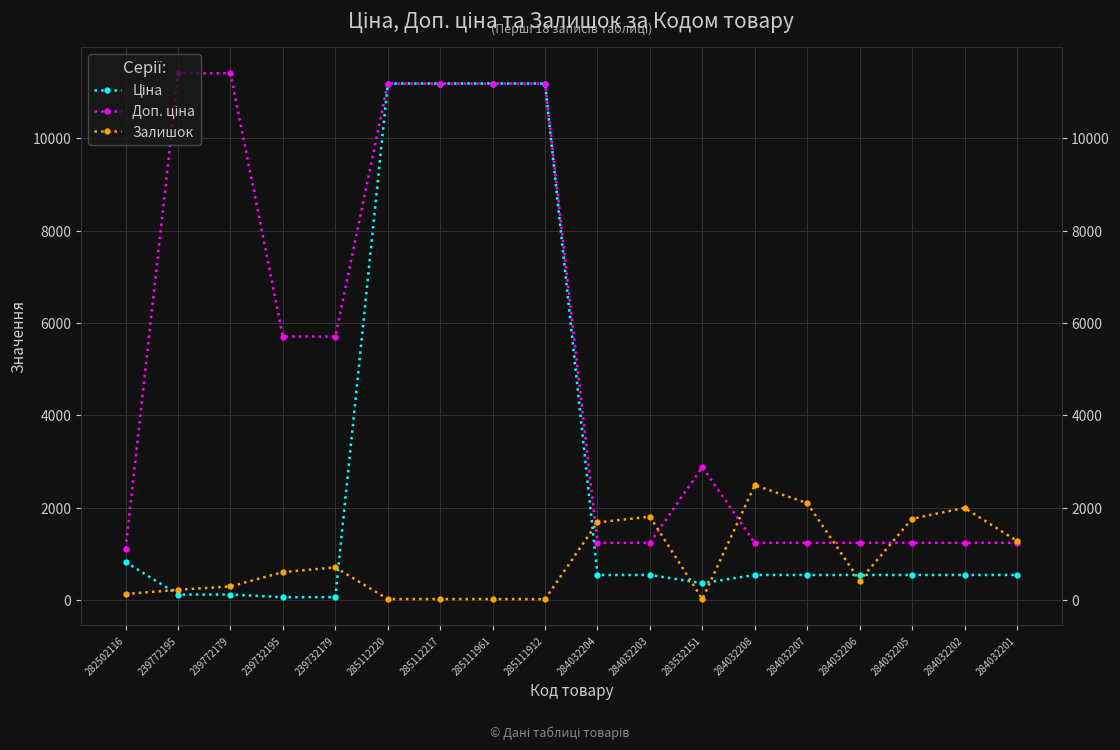

True or false: Ціна has more than 0 interior local peaks.

False